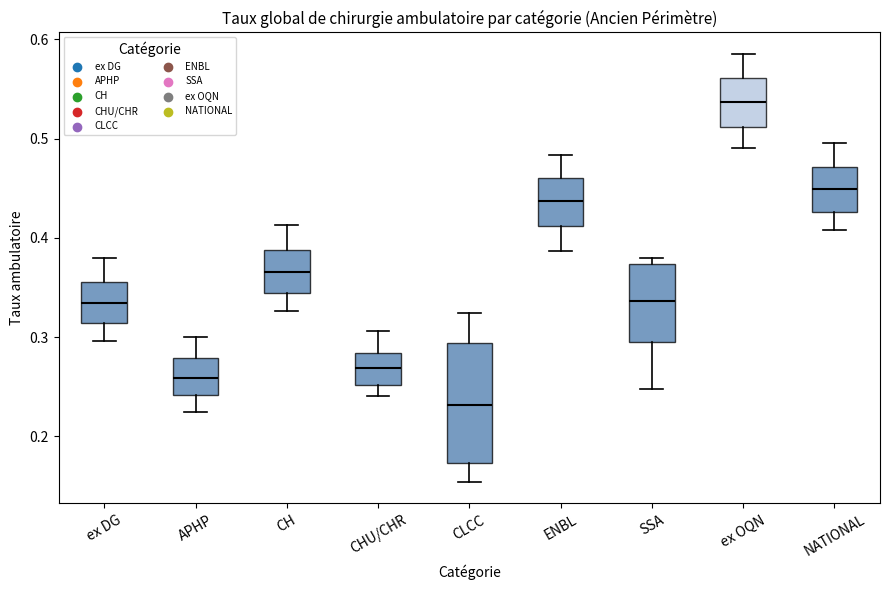

Reading left to right, read every box against the y-axis: the position of its median line, the range the box covers, and the ends of its whiskers. The values are not printed on the chart, so give them approximately, as read against the axis.

ex DG: median 0.33, box 0.31 to 0.36, whiskers 0.30 to 0.38
APHP: median 0.26, box 0.24 to 0.28, whiskers 0.22 to 0.30
CH: median 0.37, box 0.34 to 0.39, whiskers 0.33 to 0.41
CHU/CHR: median 0.27, box 0.25 to 0.28, whiskers 0.24 to 0.31
CLCC: median 0.23, box 0.17 to 0.29, whiskers 0.15 to 0.32
ENBL: median 0.44, box 0.41 to 0.46, whiskers 0.39 to 0.48
SSA: median 0.34, box 0.29 to 0.37, whiskers 0.25 to 0.38
ex OQN: median 0.54, box 0.51 to 0.56, whiskers 0.49 to 0.59
NATIONAL: median 0.45, box 0.43 to 0.47, whiskers 0.41 to 0.50